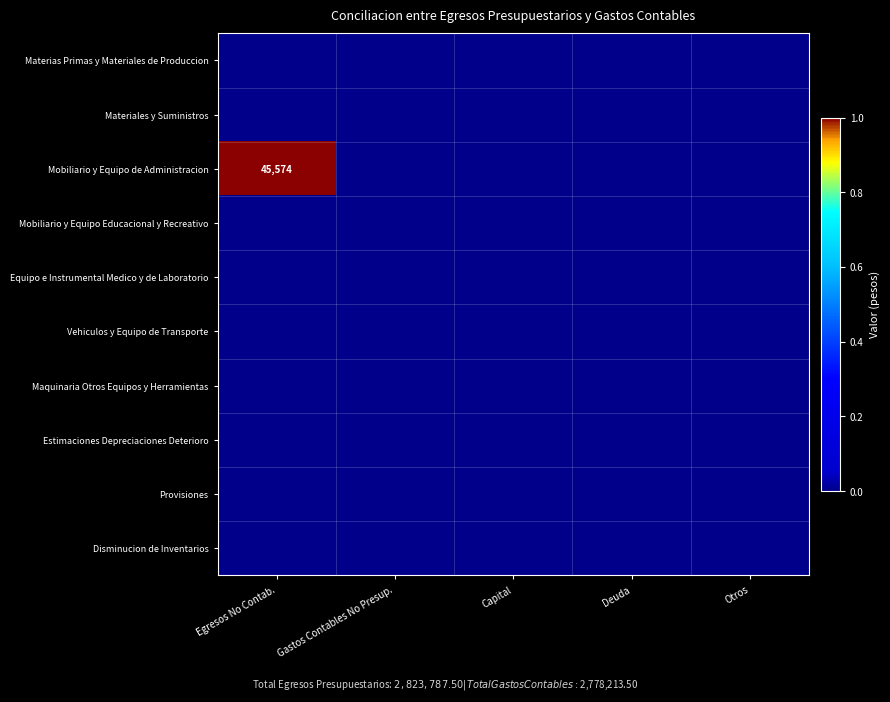

At which category is the sum across all series the highest?

Egresos No Contab.